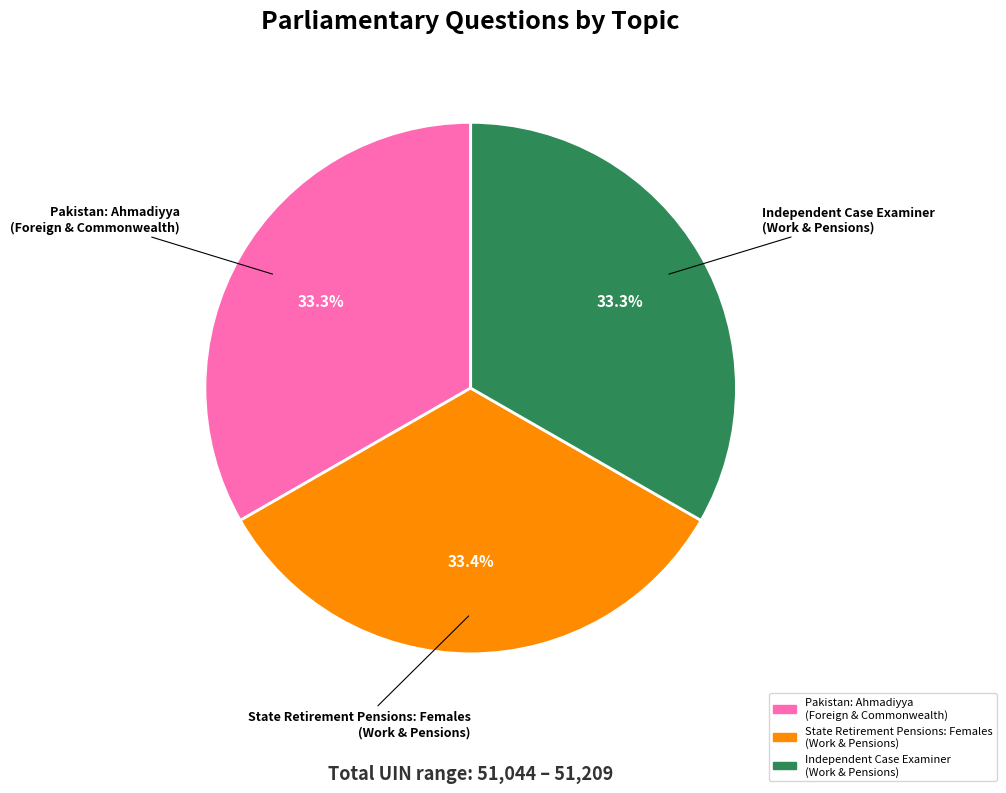

Approximately how many times larger is the value at Pakistan: Ahmadiyya (Foreign & Commonwealth) compared to State Retirement Pensions: Females (Work & Pensions)?

1.0